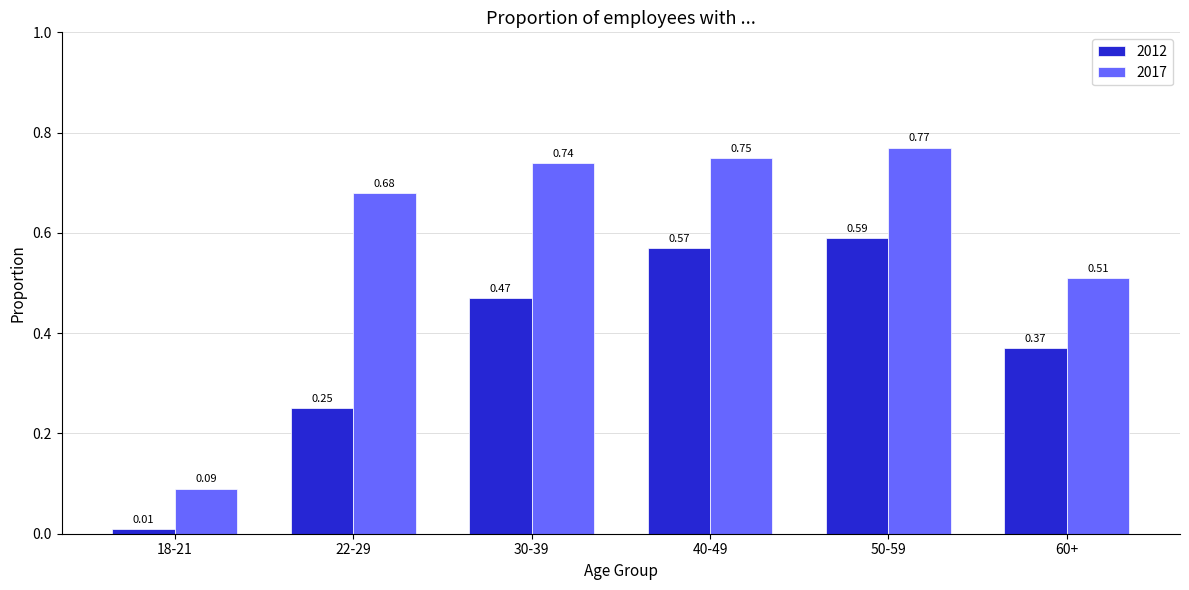

At 60+, list the series in order from smallest to largest.

2012, 2017